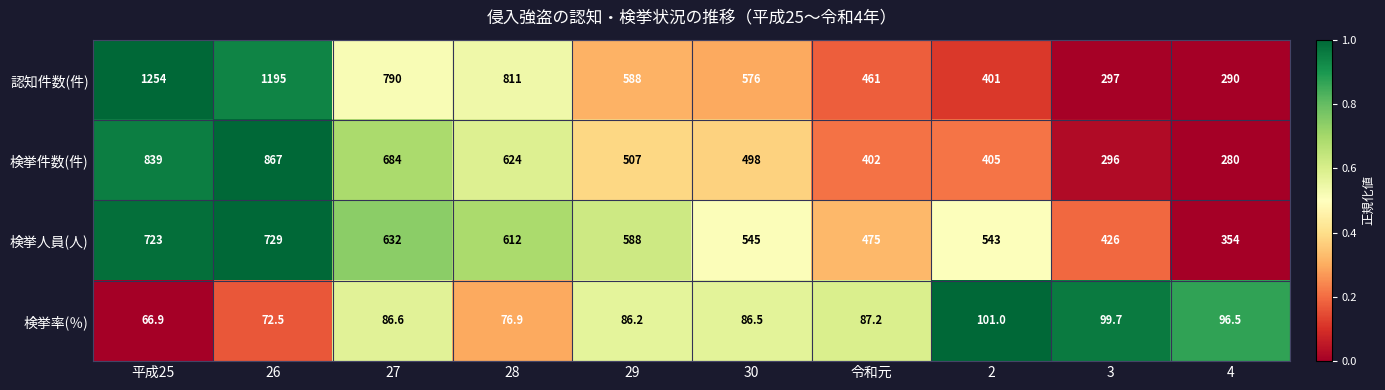

Rank the series by their maximum value, from highest to lowest.

認知件数(件), 検挙件数(件), 検挙人員(人), 検挙率(％)